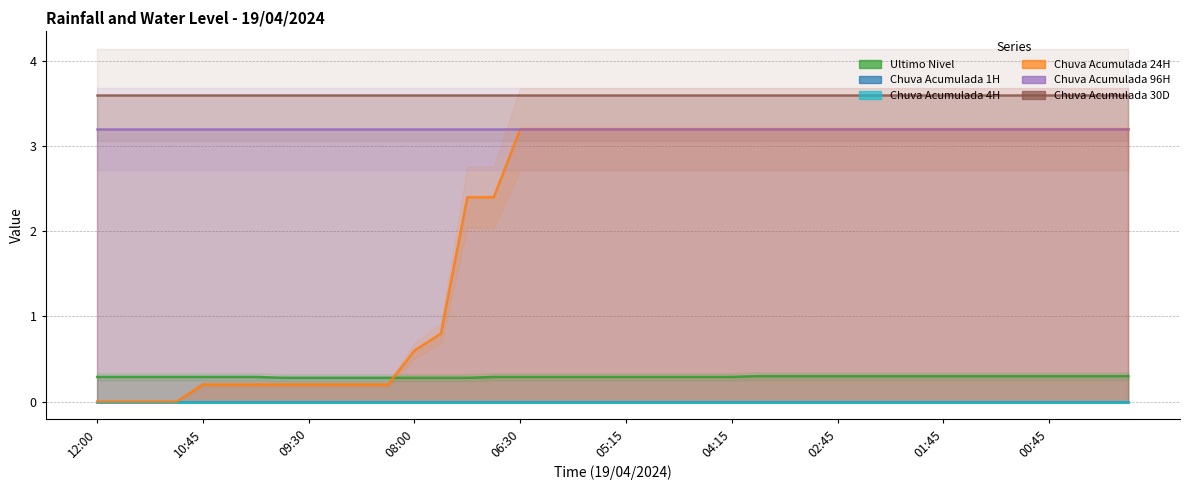

What is the label of the 24th point from the left?

04:30